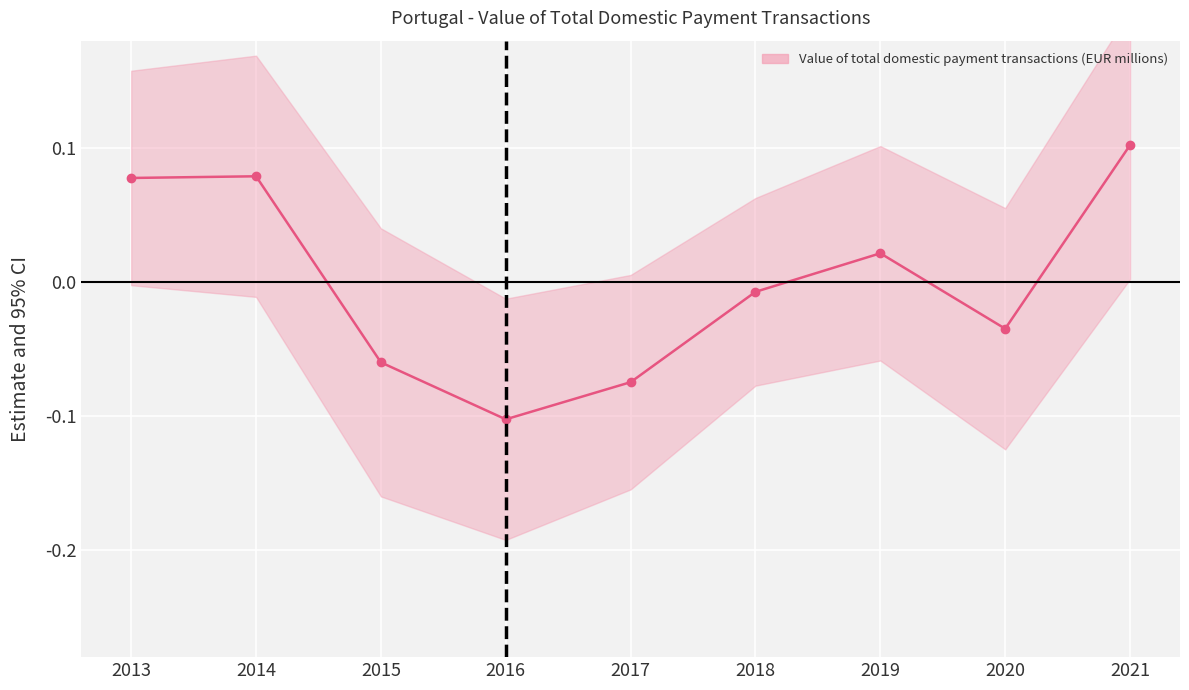

How many interior local valleys (lower than both neighbors) does the data have?

2